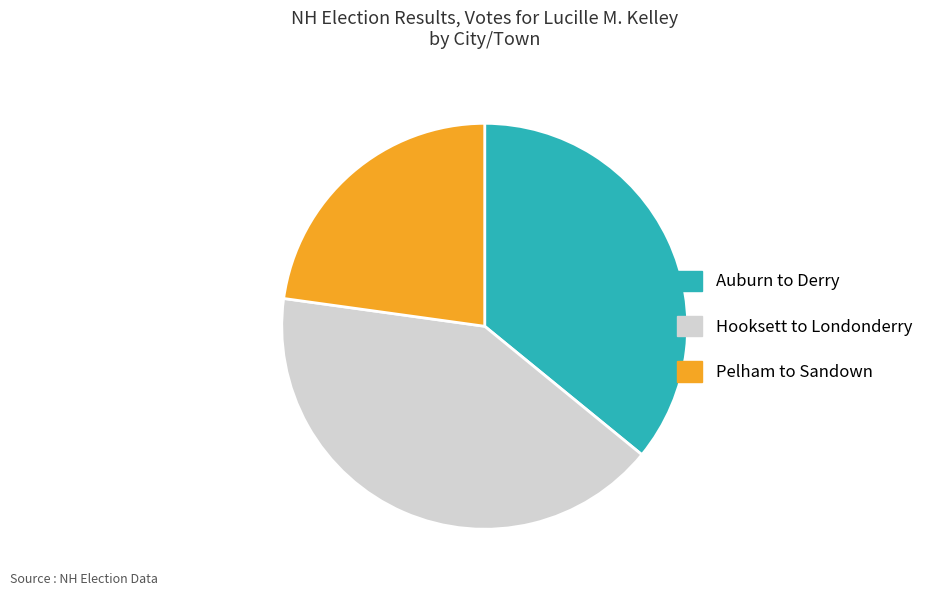

Is there a majority slice in this chart?

No